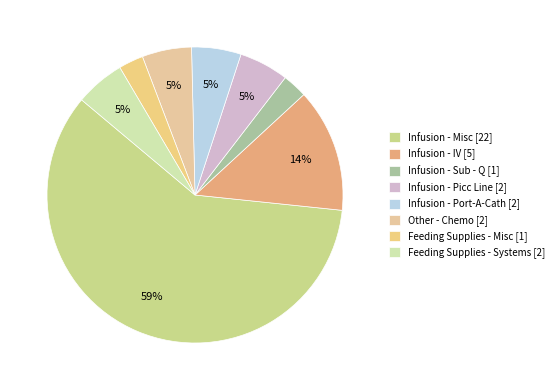

Which slice is the smallest?

Infusion - Sub - Q